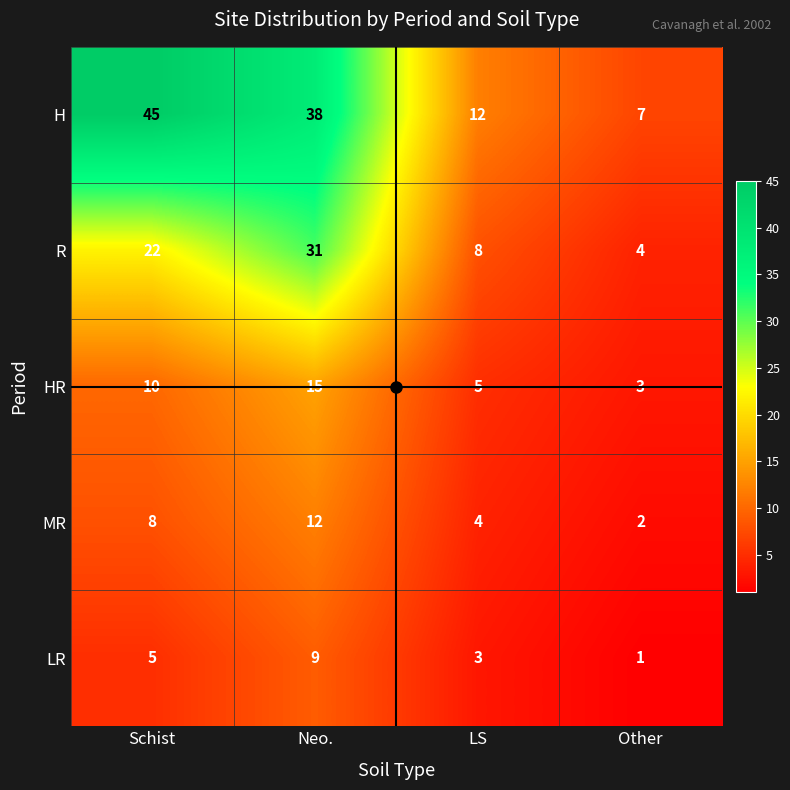

The MR series shows 8 at Schist. True or false?

True